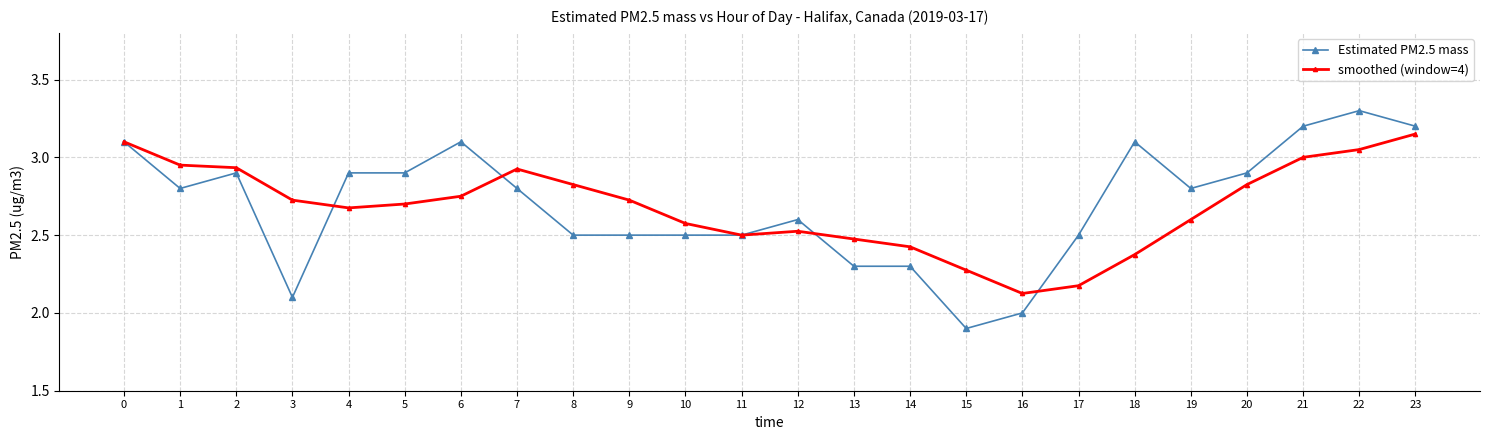

List the series in order of their peak value, lowest first.

smoothed (window=4), Estimated PM2.5 mass